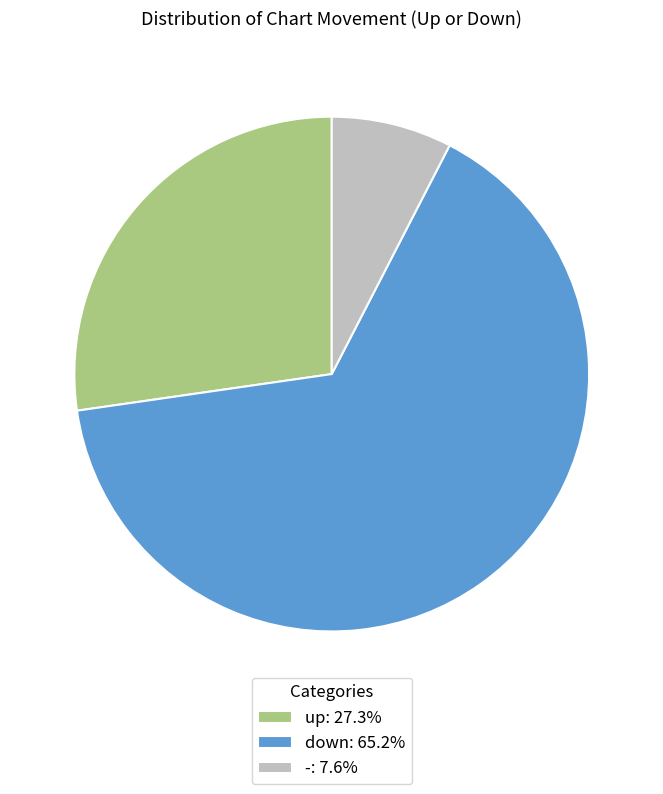

Which category has the biggest portion of the pie?

down